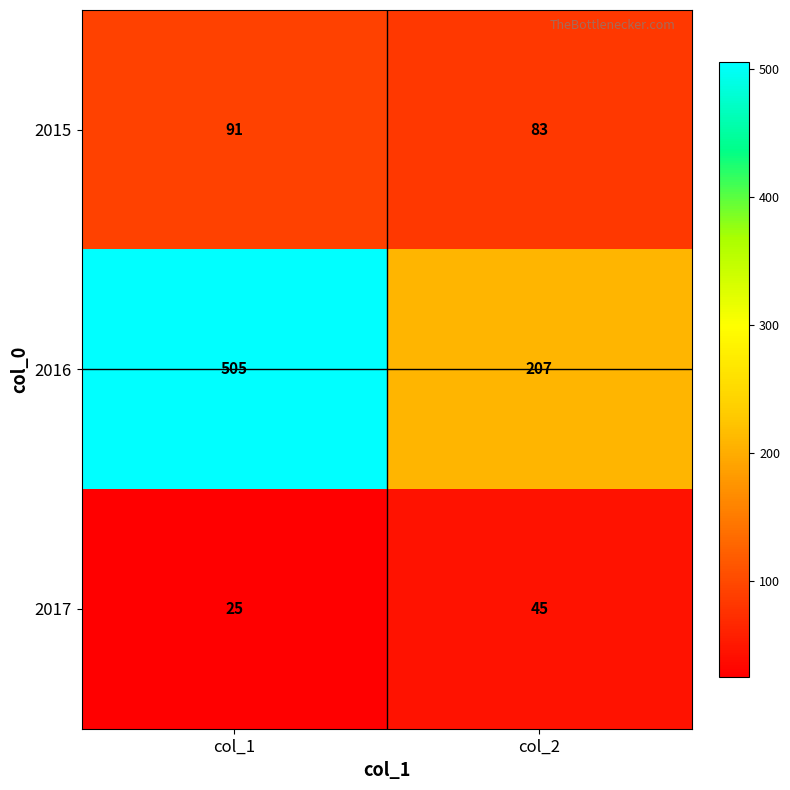

Which series has the largest total across all categories?

2016